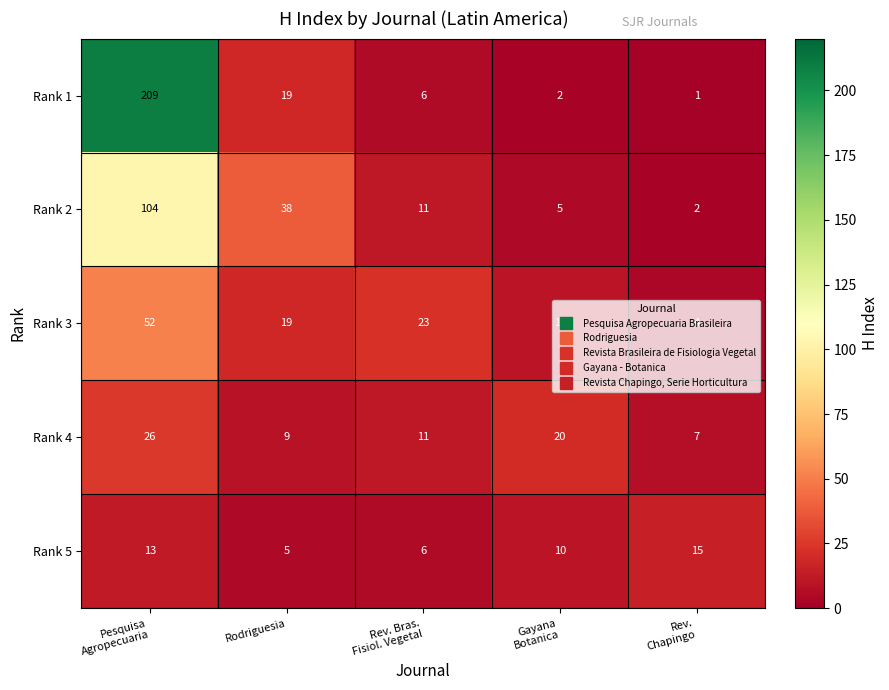

At which category is the sum across all series the highest?

Pesquisa
Agropecuaria